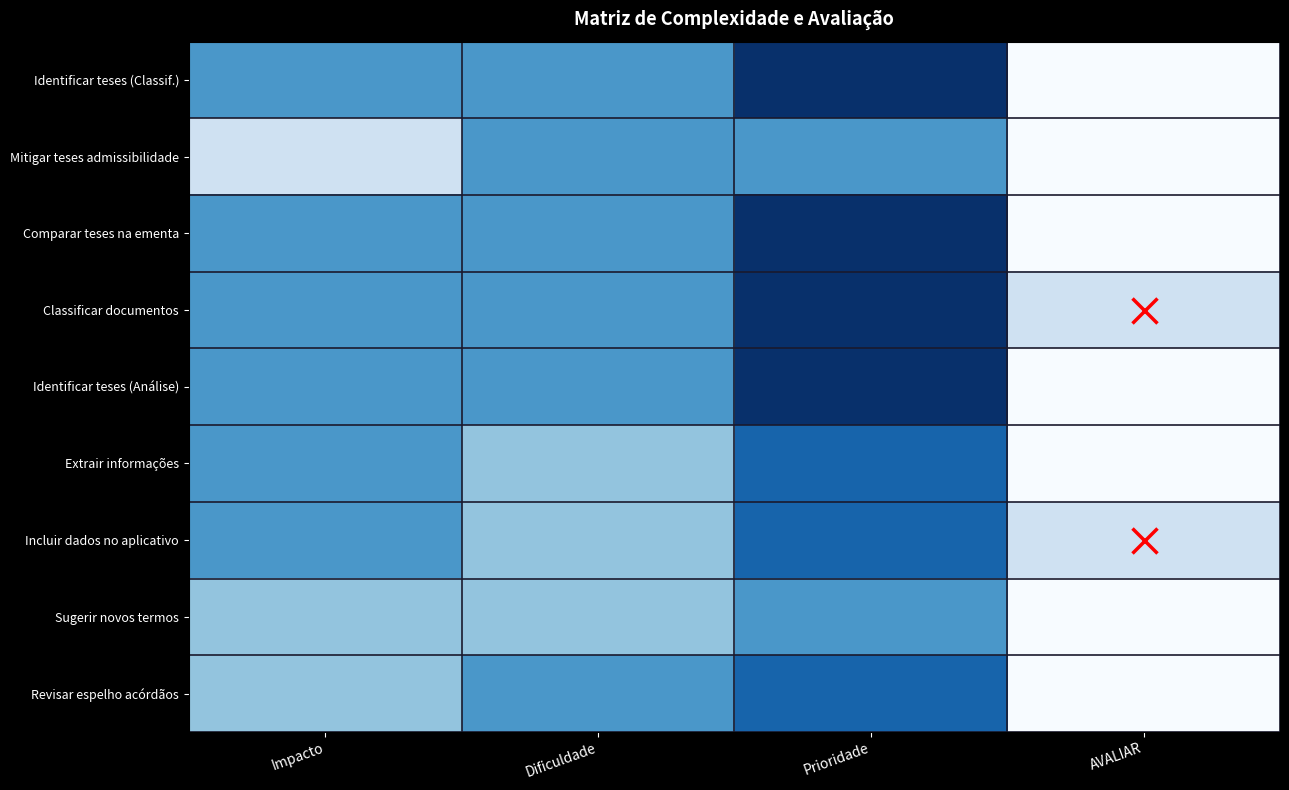

What is the total value across all series at AVALIAR?

2